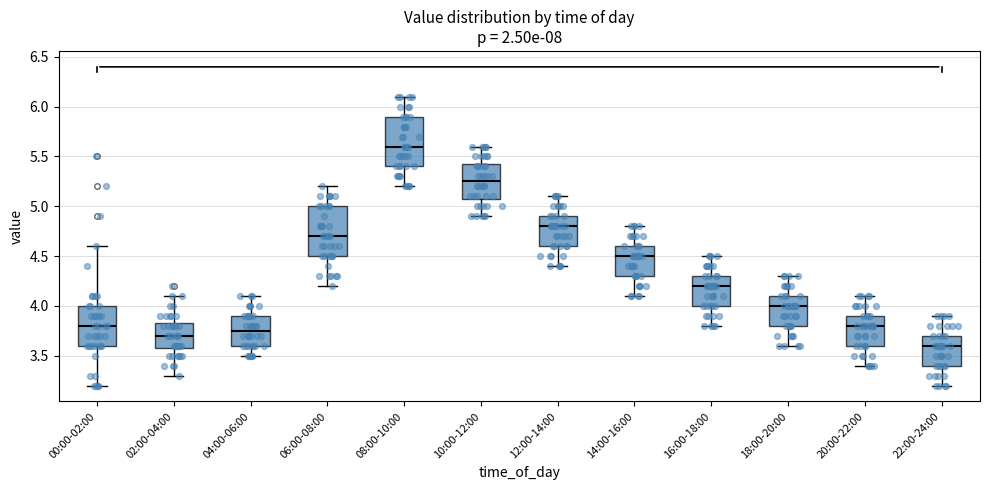

Reading left to right, read every box against the y-axis: the position of its median line, the range the box covers, and the ends of its whiskers. The values are not printed on the chart, so give them approximately, as read against the axis.

00:00-02:00: median 3.80, box 3.60 to 4.00, whiskers 3.20 to 4.60
02:00-04:00: median 3.70, box 3.60 to 3.85, whiskers 3.30 to 4.10
04:00-06:00: median 3.75, box 3.60 to 3.90, whiskers 3.50 to 4.10
06:00-08:00: median 4.70, box 4.50 to 5.00, whiskers 4.20 to 5.20
08:00-10:00: median 5.60, box 5.40 to 5.90, whiskers 5.20 to 6.10
10:00-12:00: median 5.25, box 5.10 to 5.45, whiskers 4.90 to 5.60
12:00-14:00: median 4.80, box 4.60 to 4.90, whiskers 4.40 to 5.10
14:00-16:00: median 4.50, box 4.30 to 4.60, whiskers 4.10 to 4.80
16:00-18:00: median 4.20, box 4.00 to 4.30, whiskers 3.80 to 4.50
18:00-20:00: median 4.00, box 3.80 to 4.10, whiskers 3.60 to 4.30
20:00-22:00: median 3.80, box 3.60 to 3.90, whiskers 3.40 to 4.10
22:00-24:00: median 3.60, box 3.40 to 3.70, whiskers 3.20 to 3.90